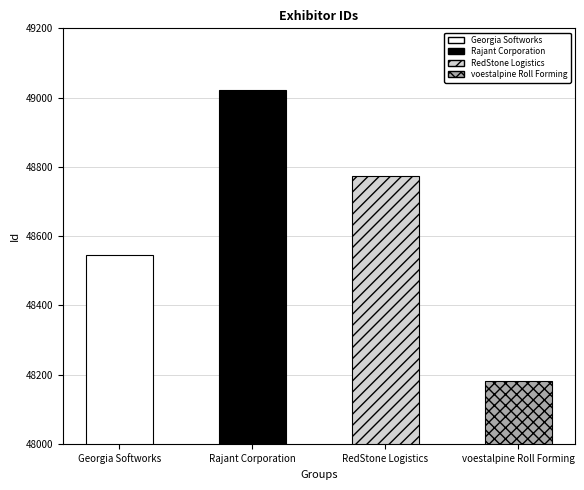

What position from the left is Rajant Corporation?

2